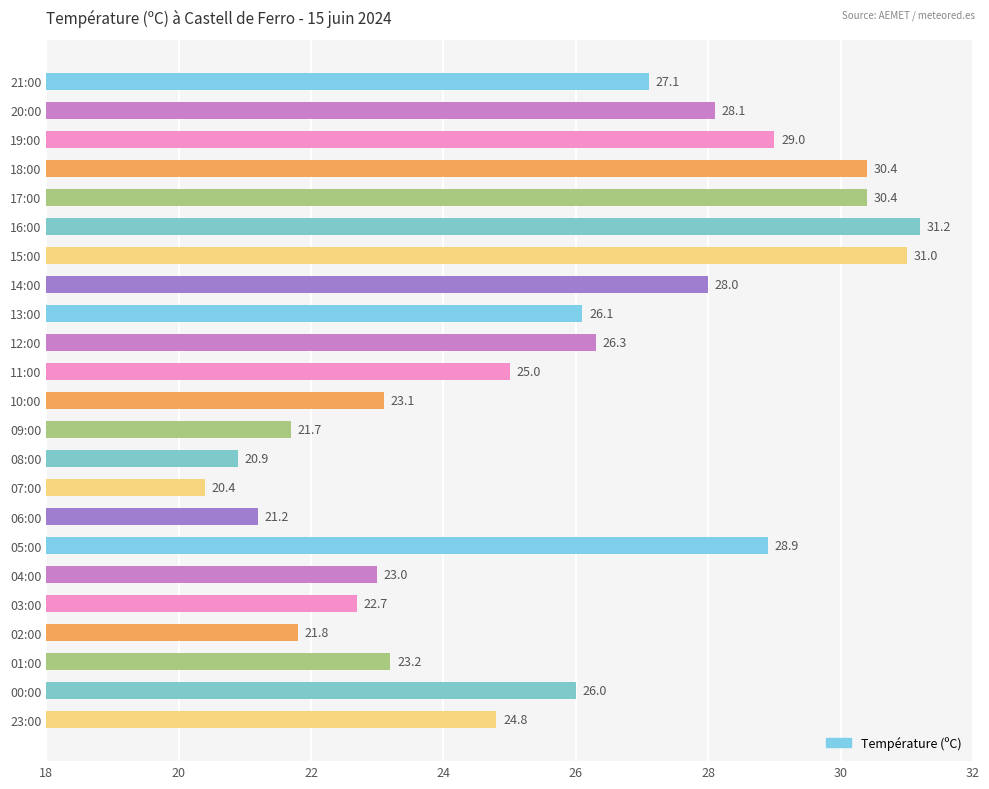

What is the label of the 19th bar from the top?

03:00